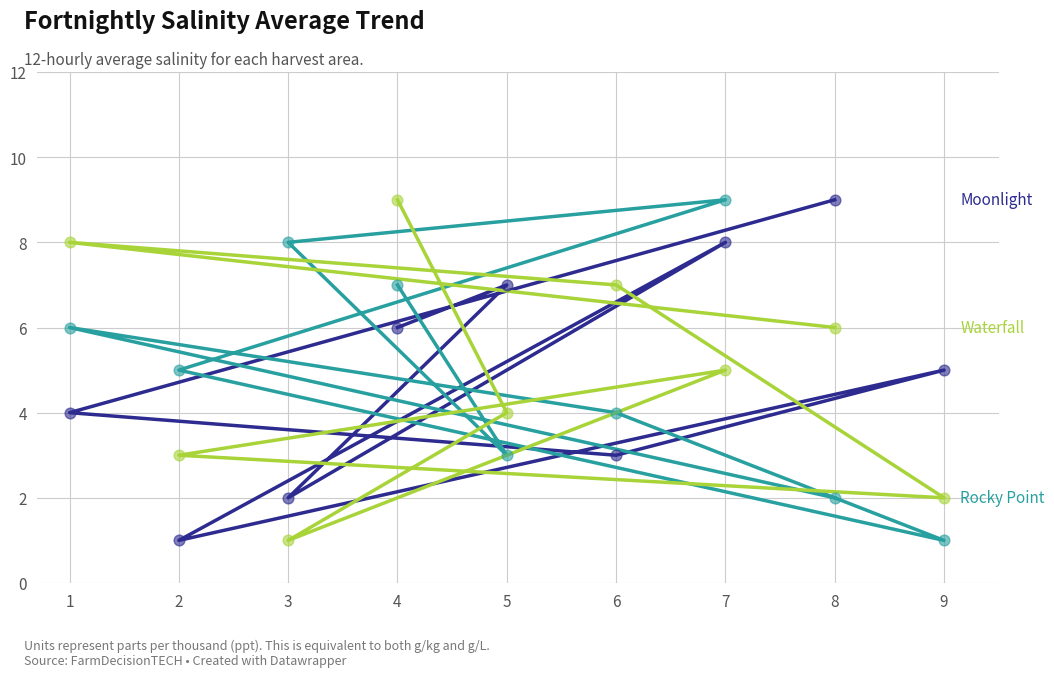

Which series contains the lowest Y value?

Moonlight